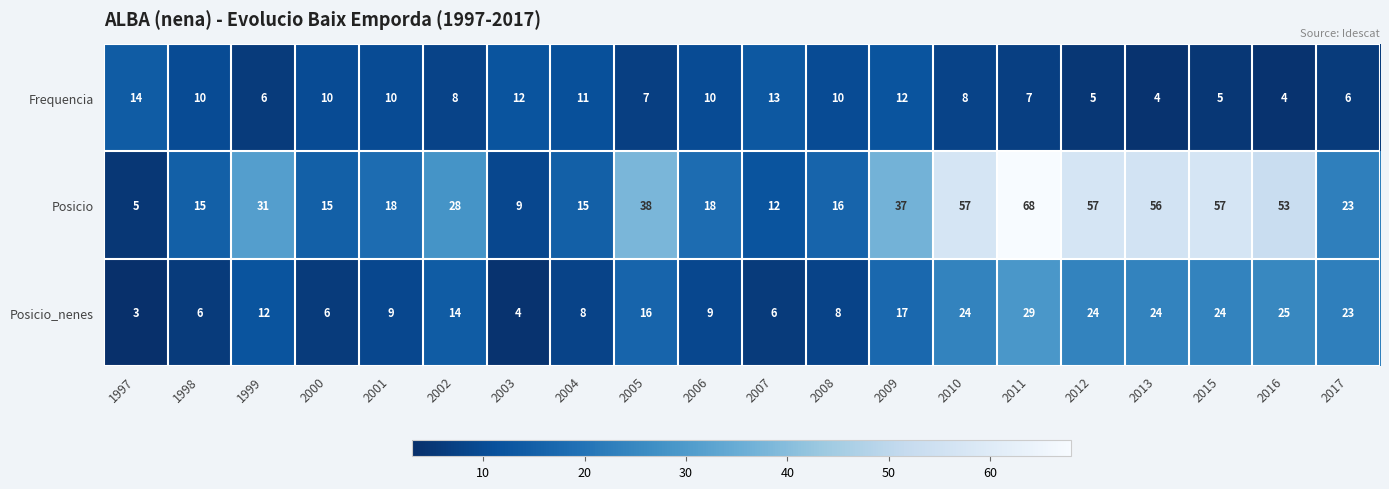

What is the total value across all series at 2015?

86